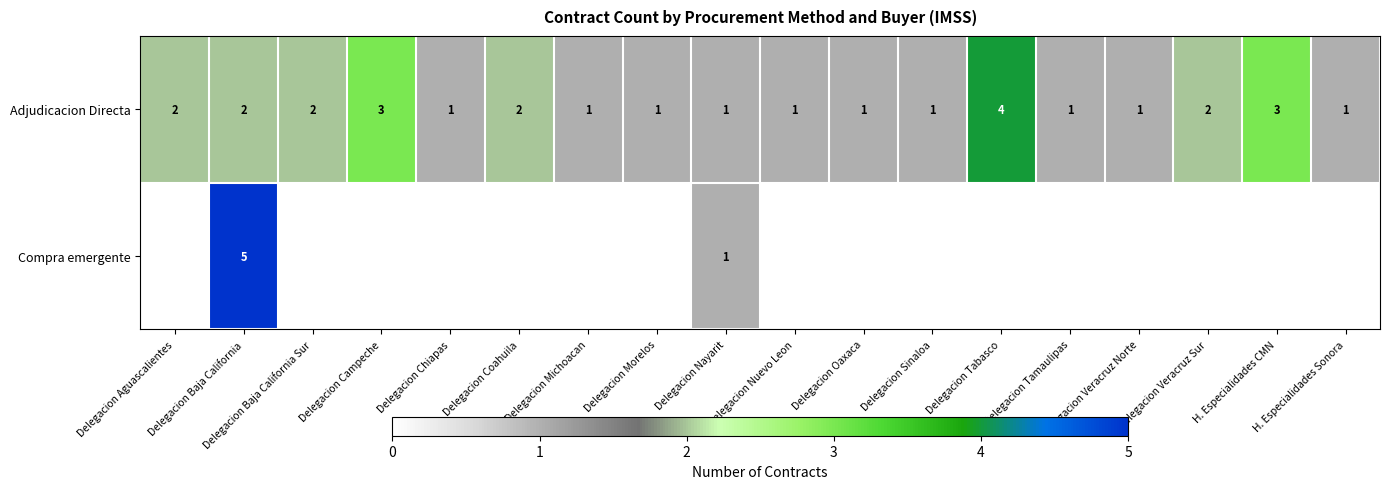

At which label does Adjudicacion Directa reach its peak?

Delegacion Tabasco